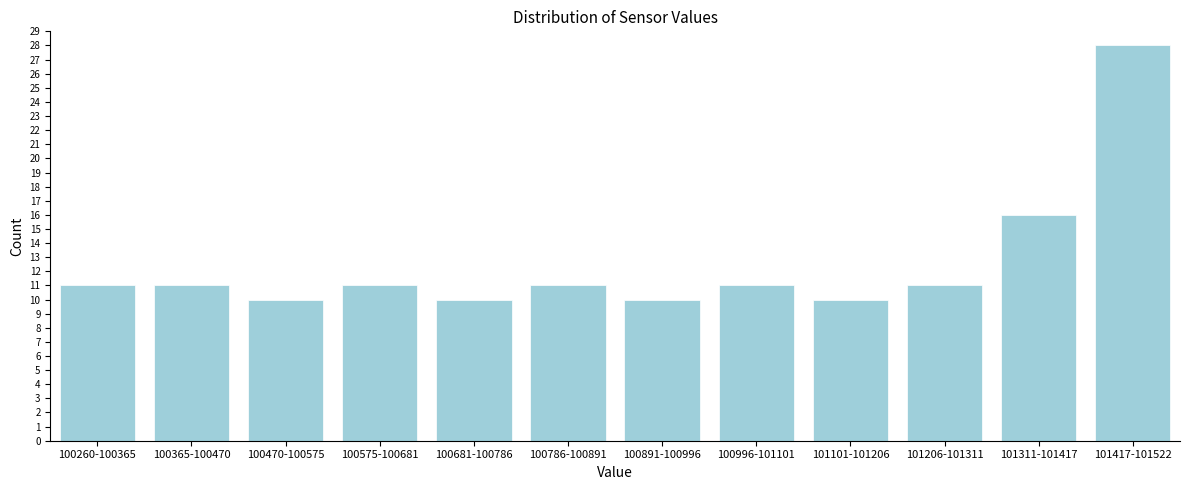

Reading left to right, list all the values displayed in this chart.

100260-100365=11	100365-100470=11	100470-100575=10	100575-100681=11	100681-100786=10	100786-100891=11	100891-100996=10	100996-101101=11	101101-101206=10	101206-101311=11	101311-101417=16	101417-101522=28